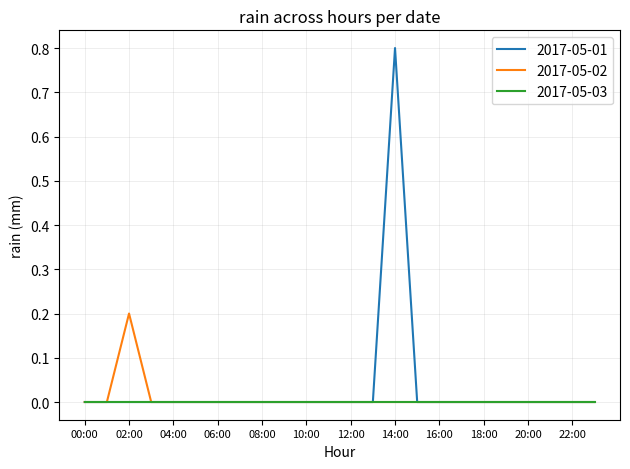

List the series in order of their peak value, highest first.

2017-05-01, 2017-05-02, 2017-05-03